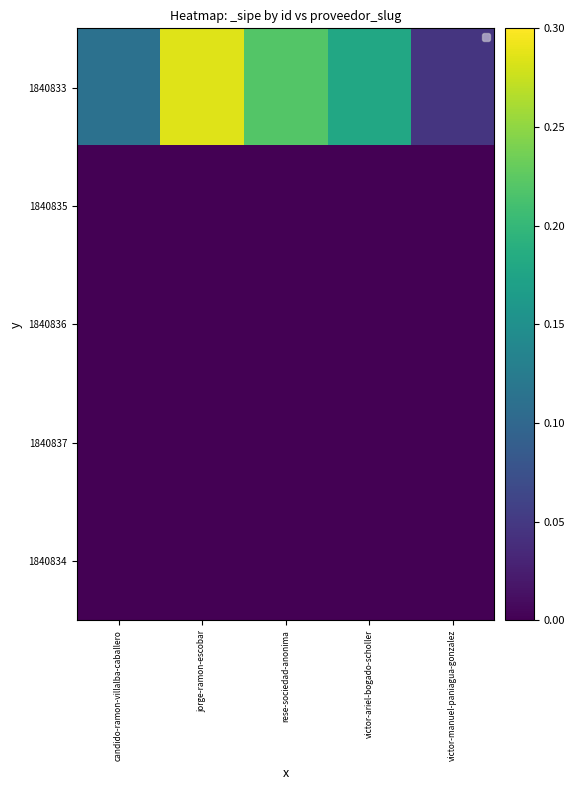

Which series has the widest spread of values?

1840833